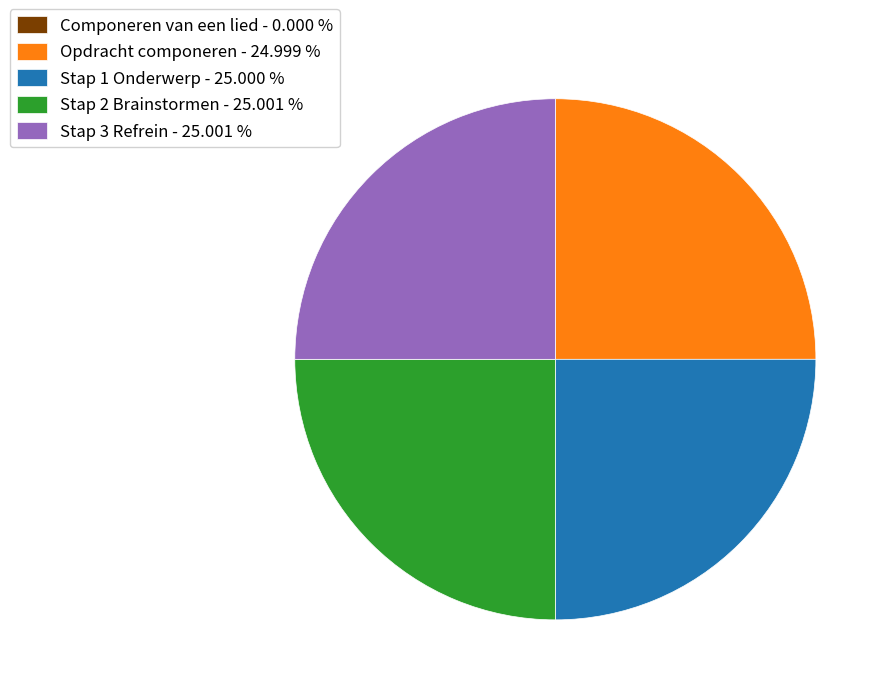

Approximately how many times larger is the value at Stap 3 Refrein - 25.001 % compared to Stap 2 Brainstormen - 25.001 %?

1.0